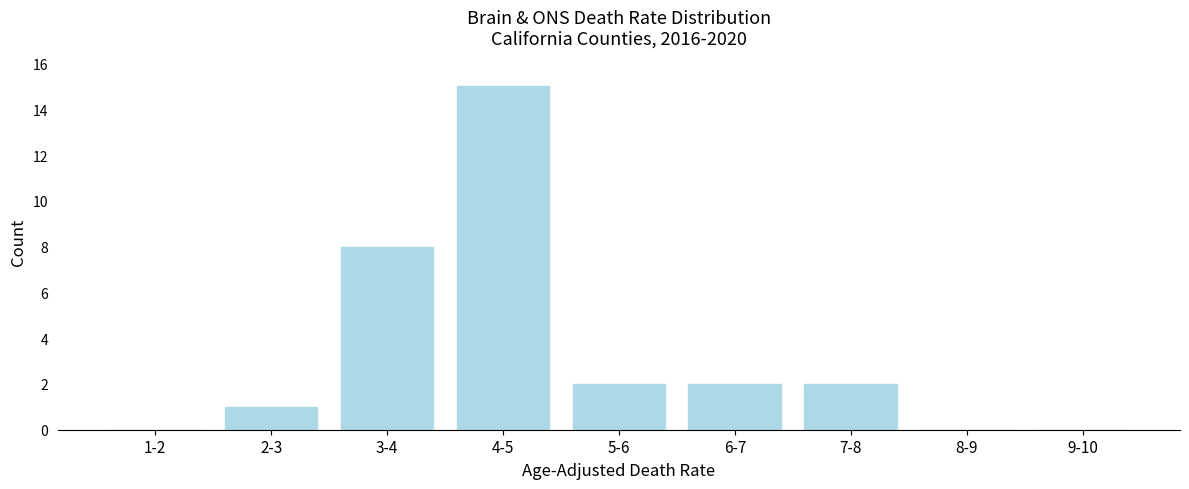

Reading left to right, extract all data points from this chart.

1-2=0	2-3=1	3-4=8	4-5=15	5-6=2	6-7=2	7-8=2	8-9=0	9-10=0